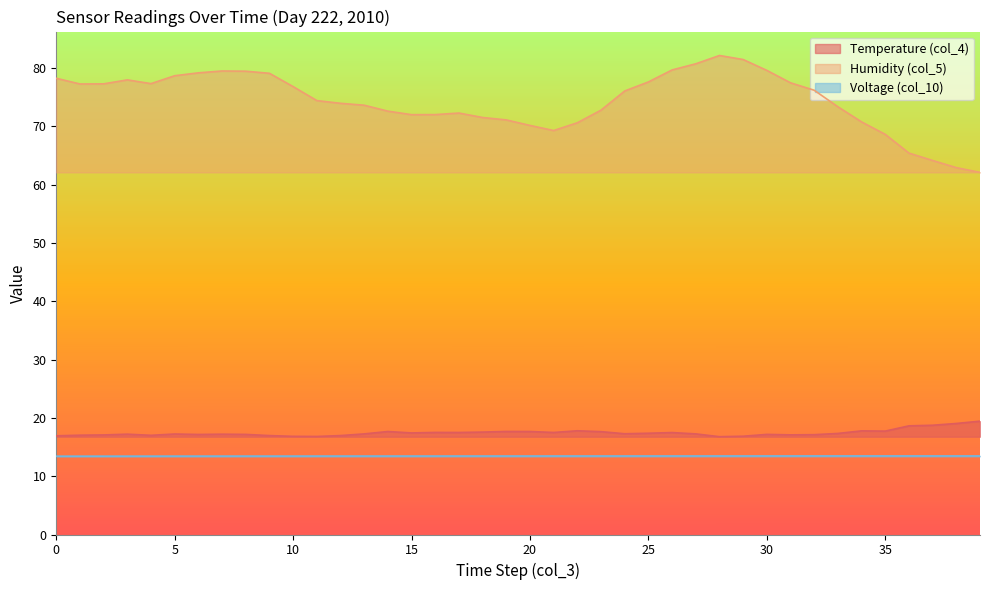

At how many categories does at least one series exceed 24?

40